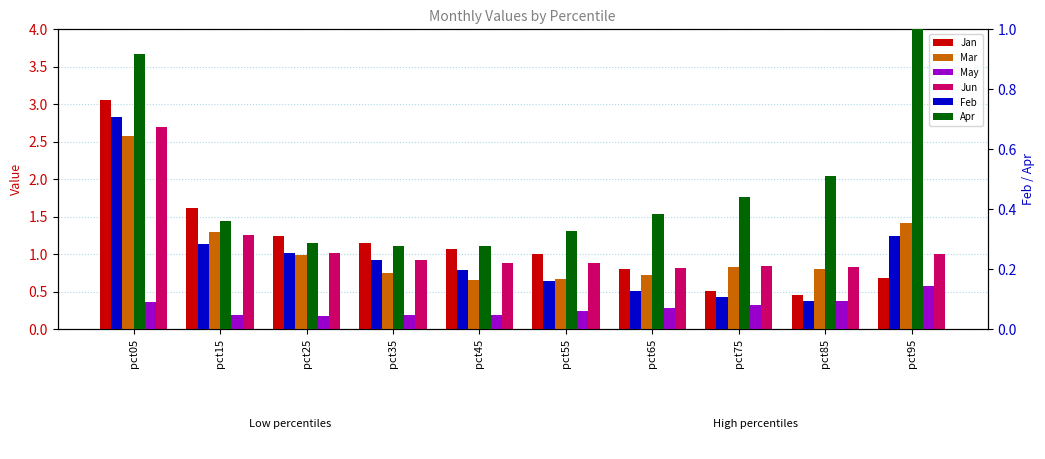

The May series shows 0.0 at pct15. True or false?

False